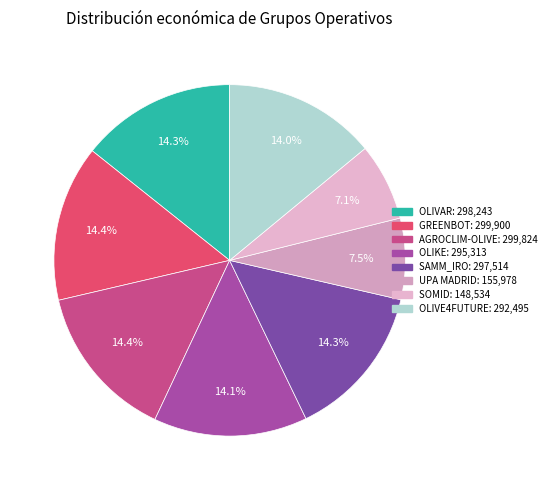

Rank the categories by value from lowest to highest.

SOMID, UPA MADRID, OLIVE4FUTURE, OLIKE, SAMM_IRO, OLIVAR, AGROCLIM-OLIVE, GREENBOT